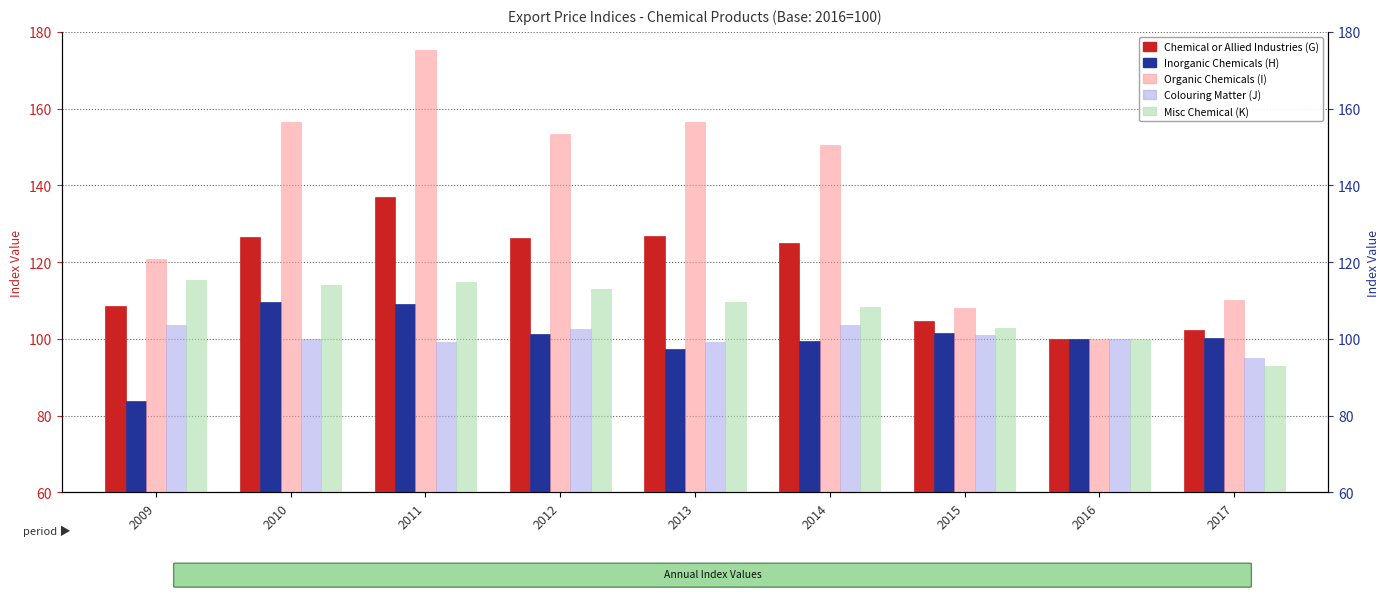

List the labels in order of Organic Chemicals (I) value, largest first.

2011, 2010, 2013, 2012, 2014, 2009, 2017, 2015, 2016